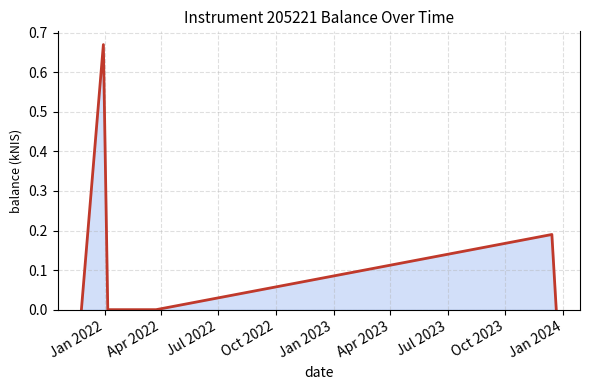

At which category does the chart reach its minimum across all series?

Jan 2022